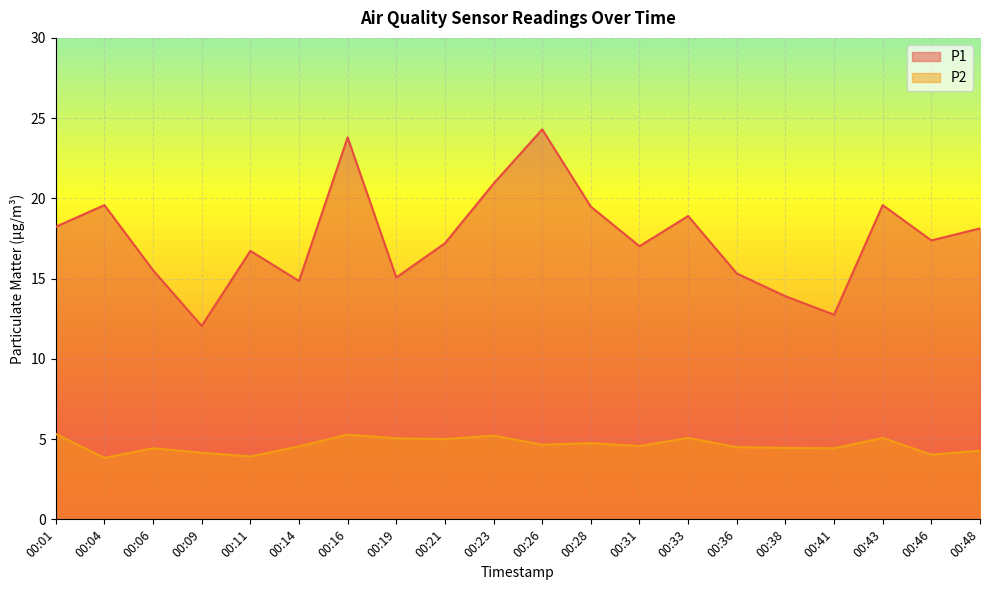

Reading left to right, extract all data points from this chart.

P1: 00:01=18.2	00:04=19.6	00:06=15.5	00:09=12.1	00:11=16.7	00:14=14.8	00:16=23.8	00:19=15.1	00:21=17.2	00:23=20.9	00:26=24.3	00:28=19.5	00:31=17.0	00:33=18.9	00:36=15.3	00:38=13.9	00:41=12.8	00:43=19.6	00:46=17.4	00:48=18.1
P2: 00:01=5.3	00:04=3.8	00:06=4.4	00:09=4.2	00:11=3.9	00:14=4.5	00:16=5.3	00:19=5.0	00:21=5.0	00:23=5.2	00:26=4.7	00:28=4.8	00:31=4.6	00:33=5.1	00:36=4.5	00:38=4.5	00:41=4.4	00:43=5.1	00:46=4.0	00:48=4.3